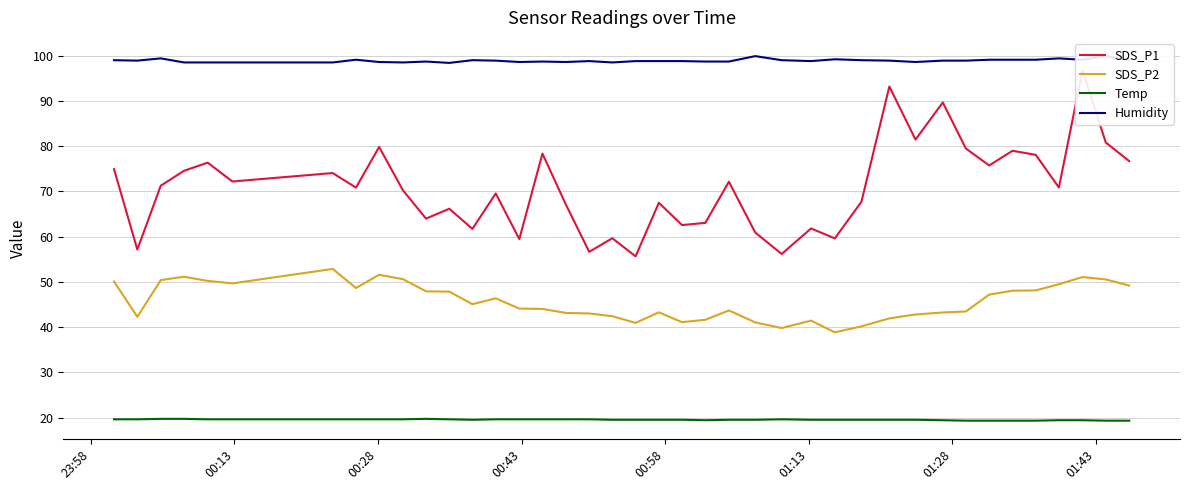

True or false: SDS_P2 and Temp cross at least once.

False